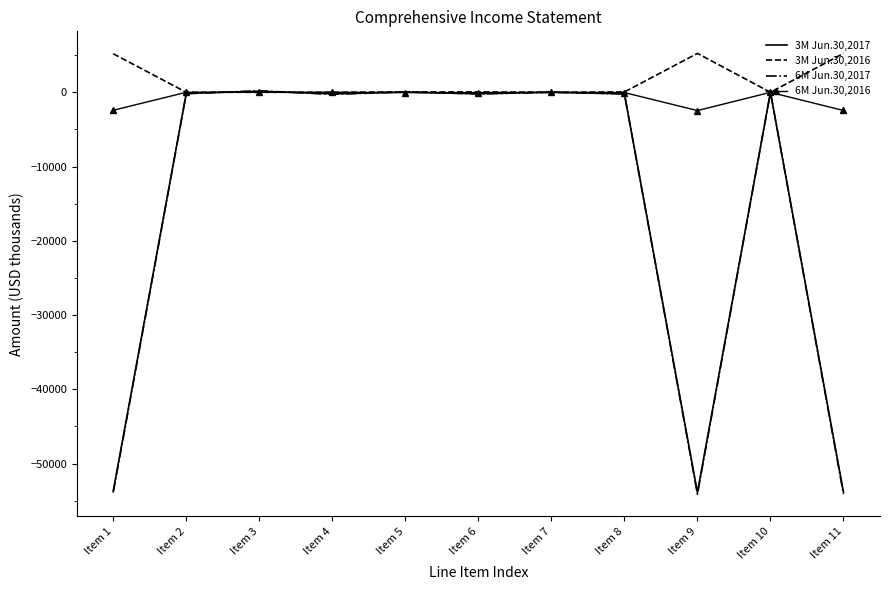

Which series has the largest range (max minus min)?

6M Jun.30,2017